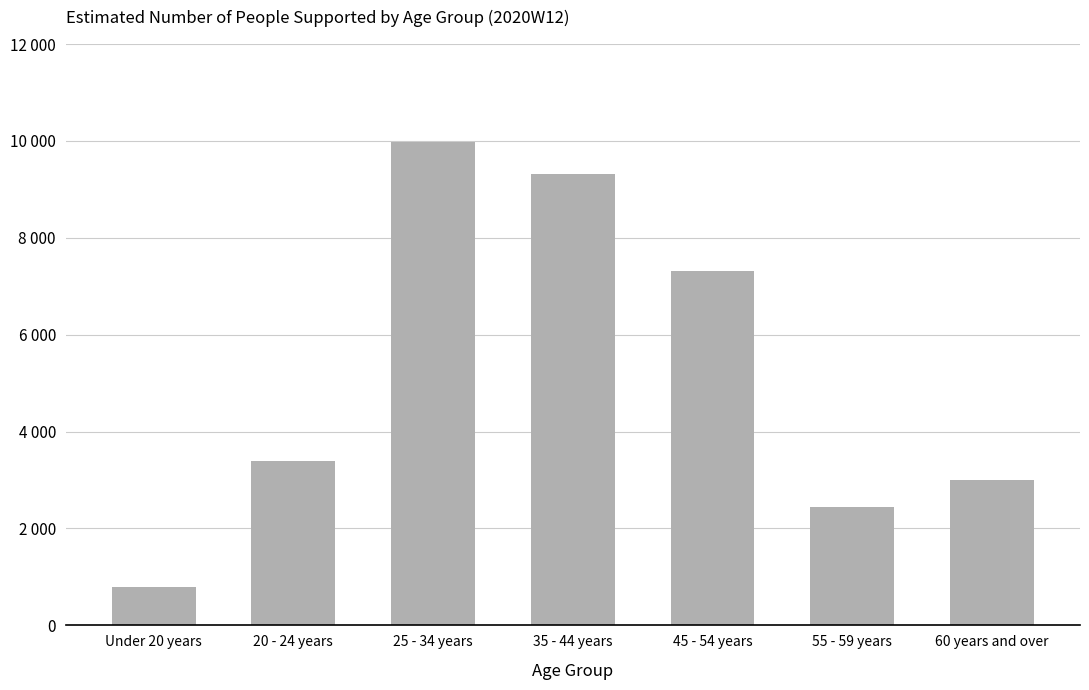

Between 60 years and over and 20 - 24 years, which is larger?

20 - 24 years